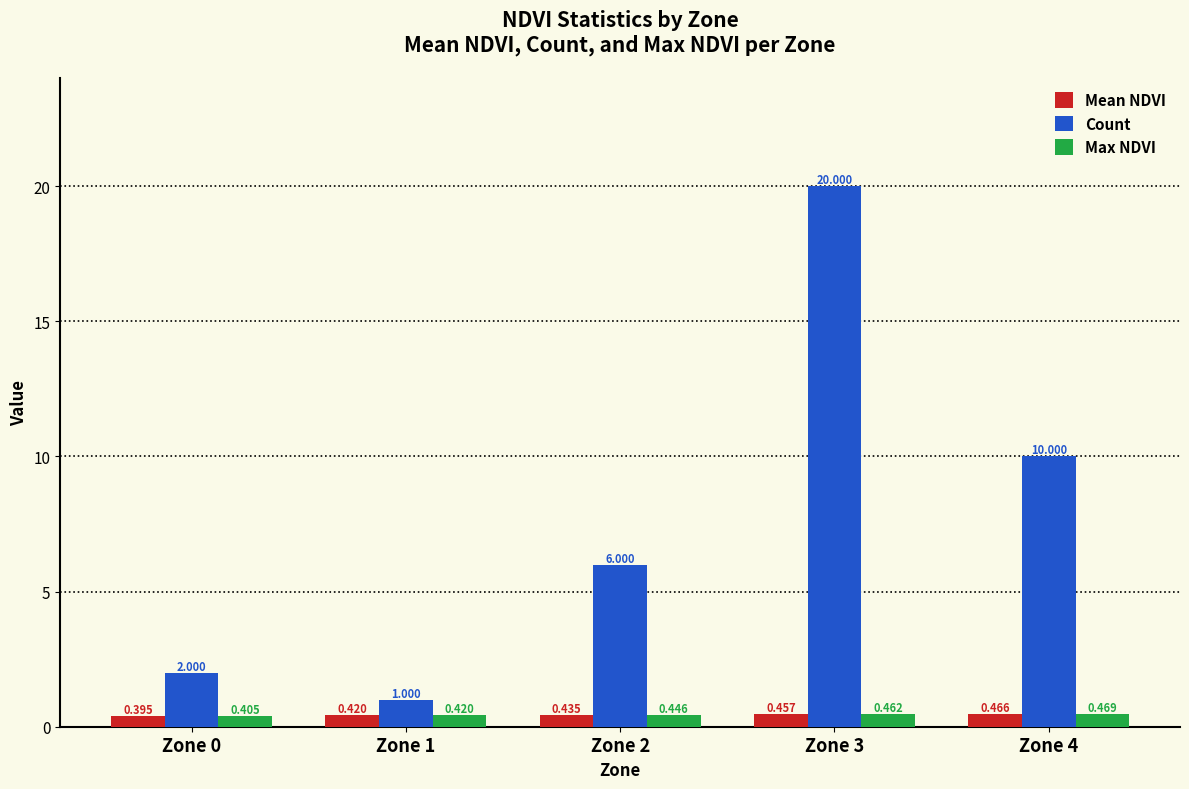

Which series has the largest total across all categories?

Count